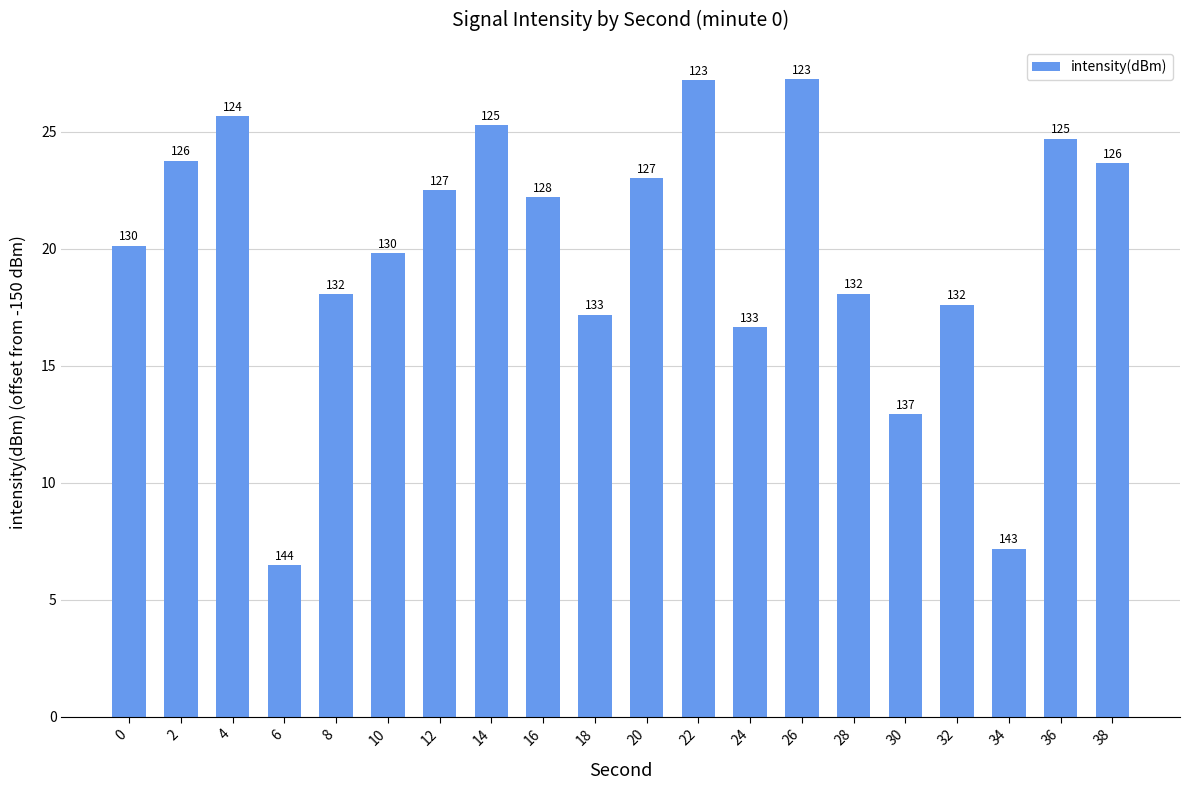

What is the change in value from 12 to 20?

+0.5